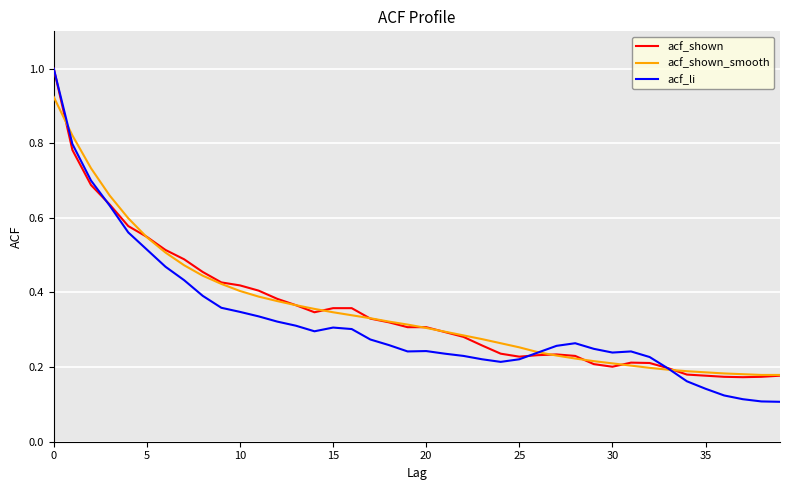

What is the highest value of the acf_li series?

1.0